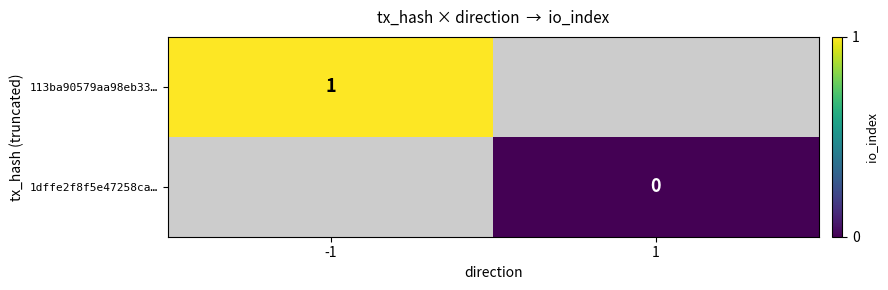

How many categories are shown in the chart?

2